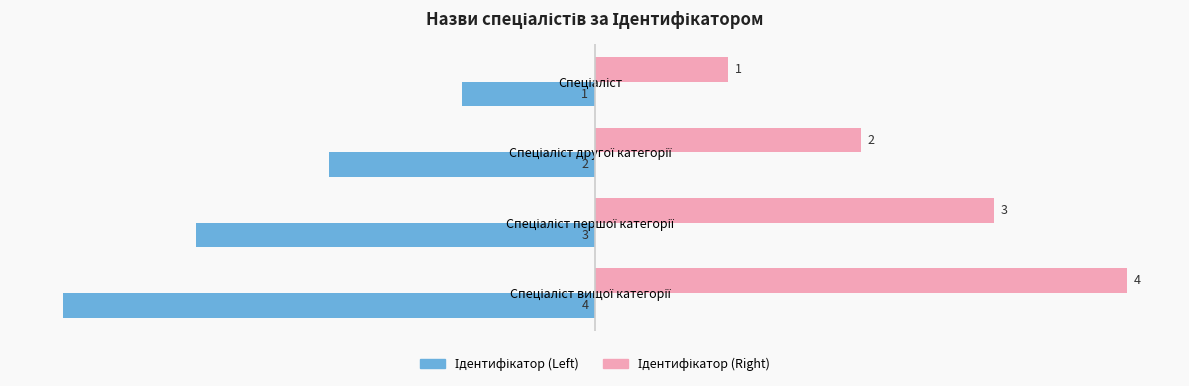

At how many categories does at least one series exceed 0?

4